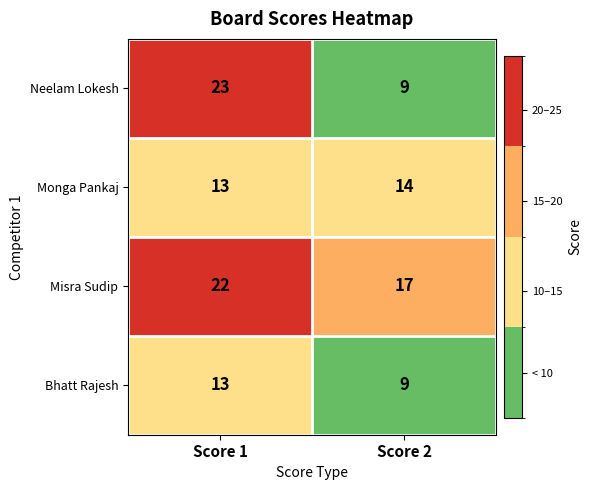

What is the average value of the Monga Pankaj series?

14